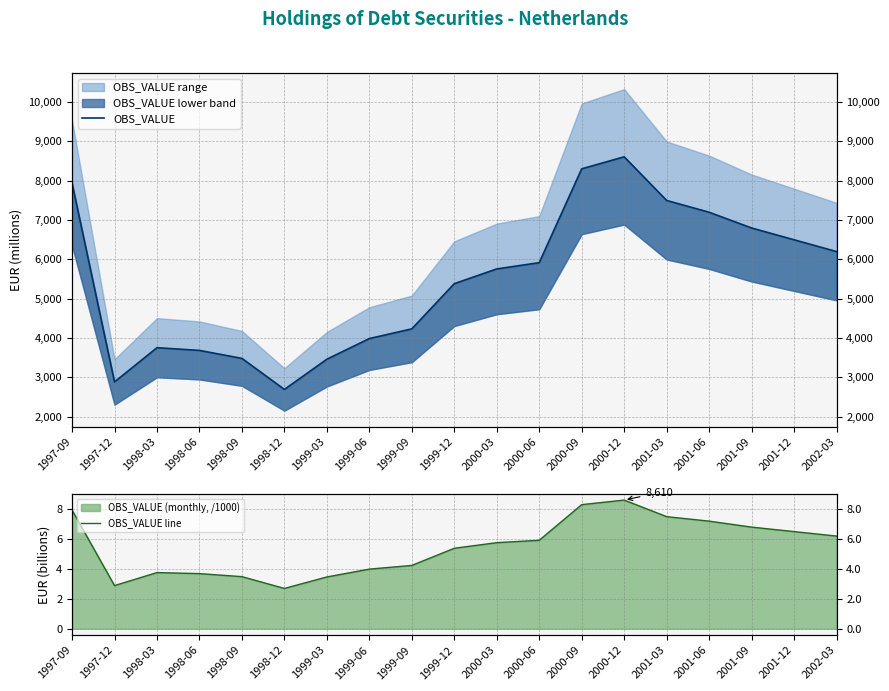

At which label is OBS_VALUE closest to 5652?

2000-03